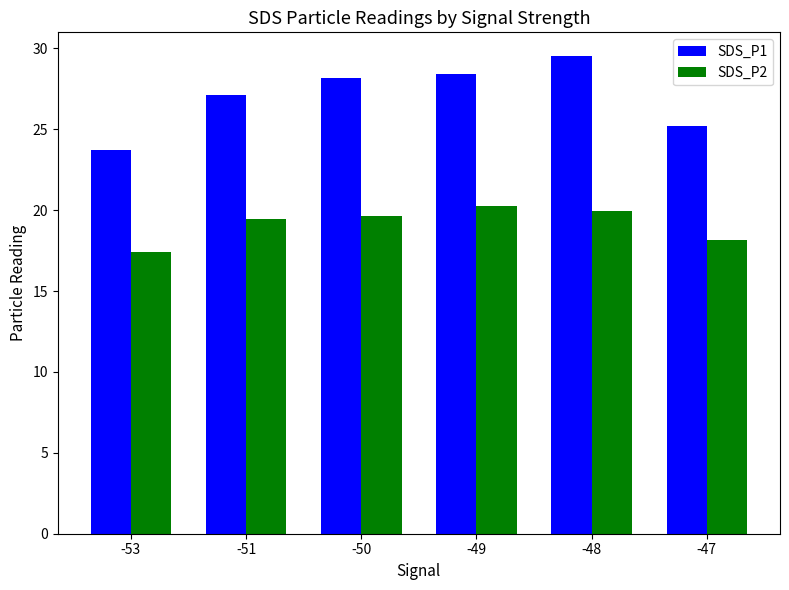

Which series has the widest spread of values?

SDS_P1